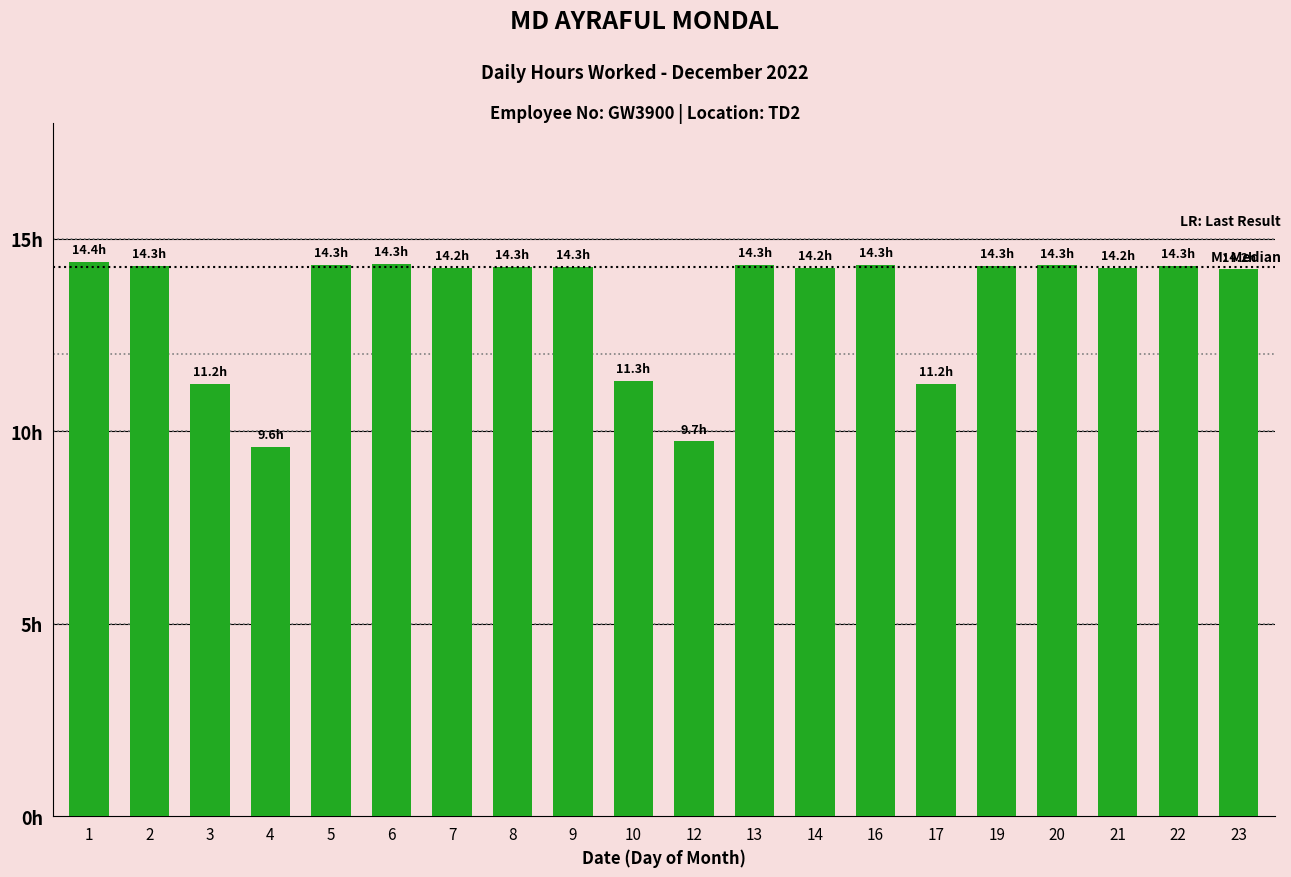

Are the bars horizontal?

No